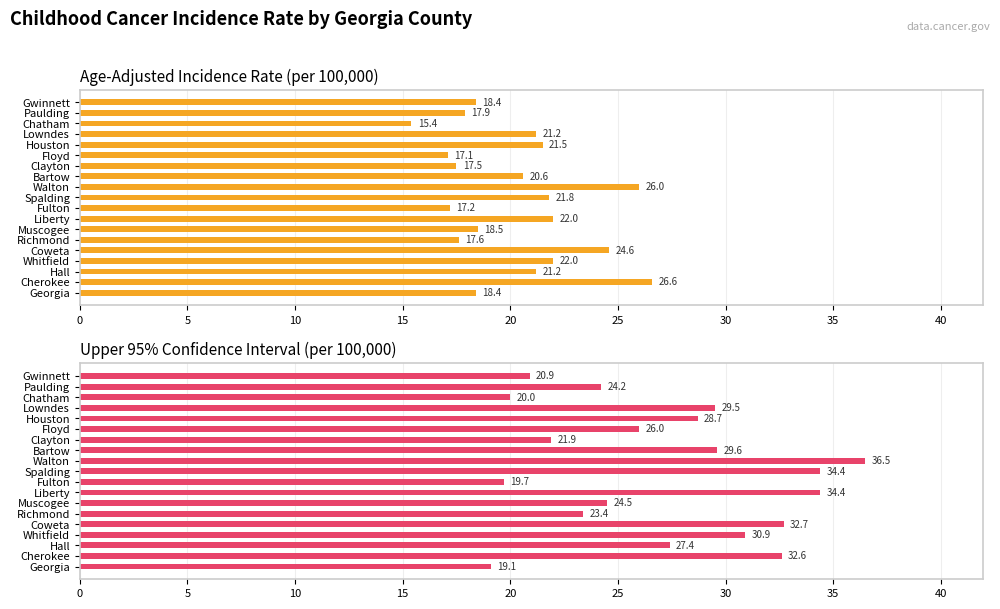

How many data points in Upper 95% Confidence Interval are less than 27?

9